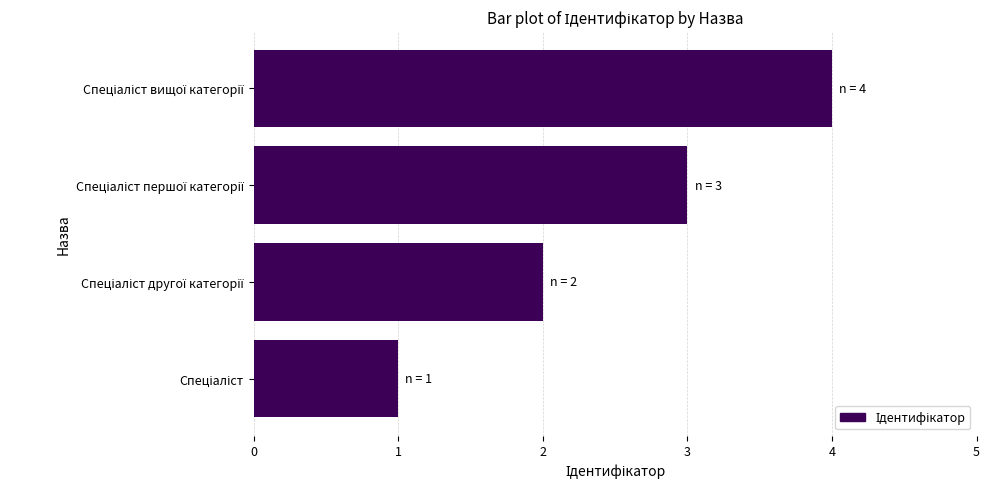

What is the maximum value shown in the chart?

4